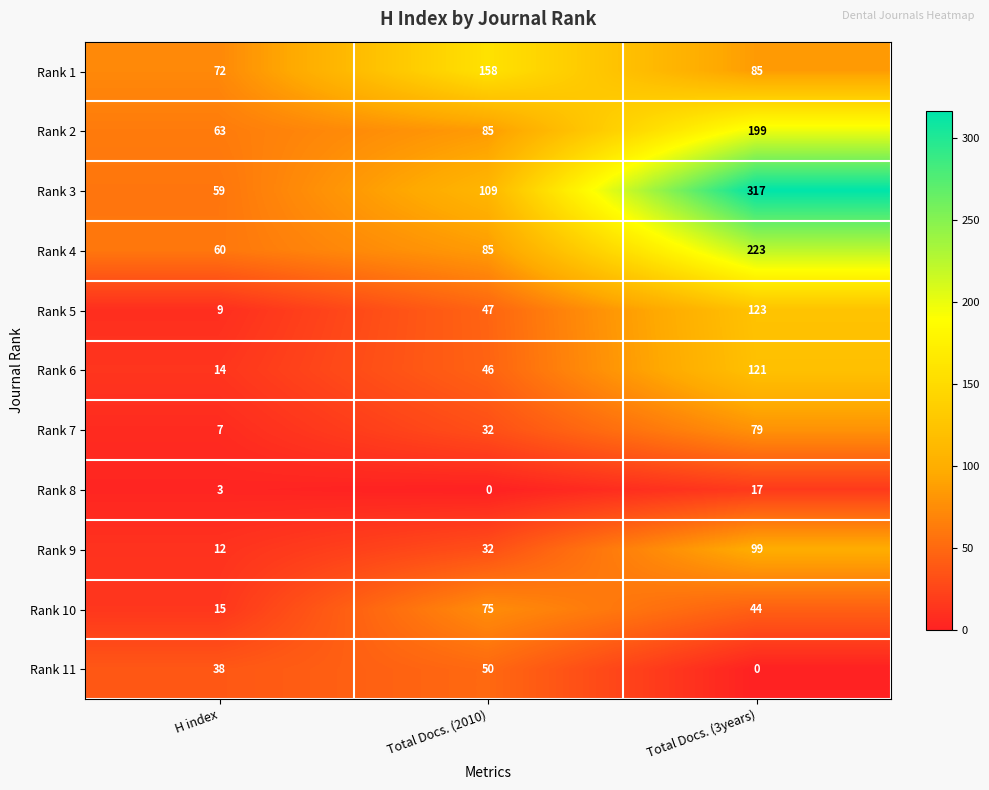

Which series has the largest range (max minus min)?

Rank 3